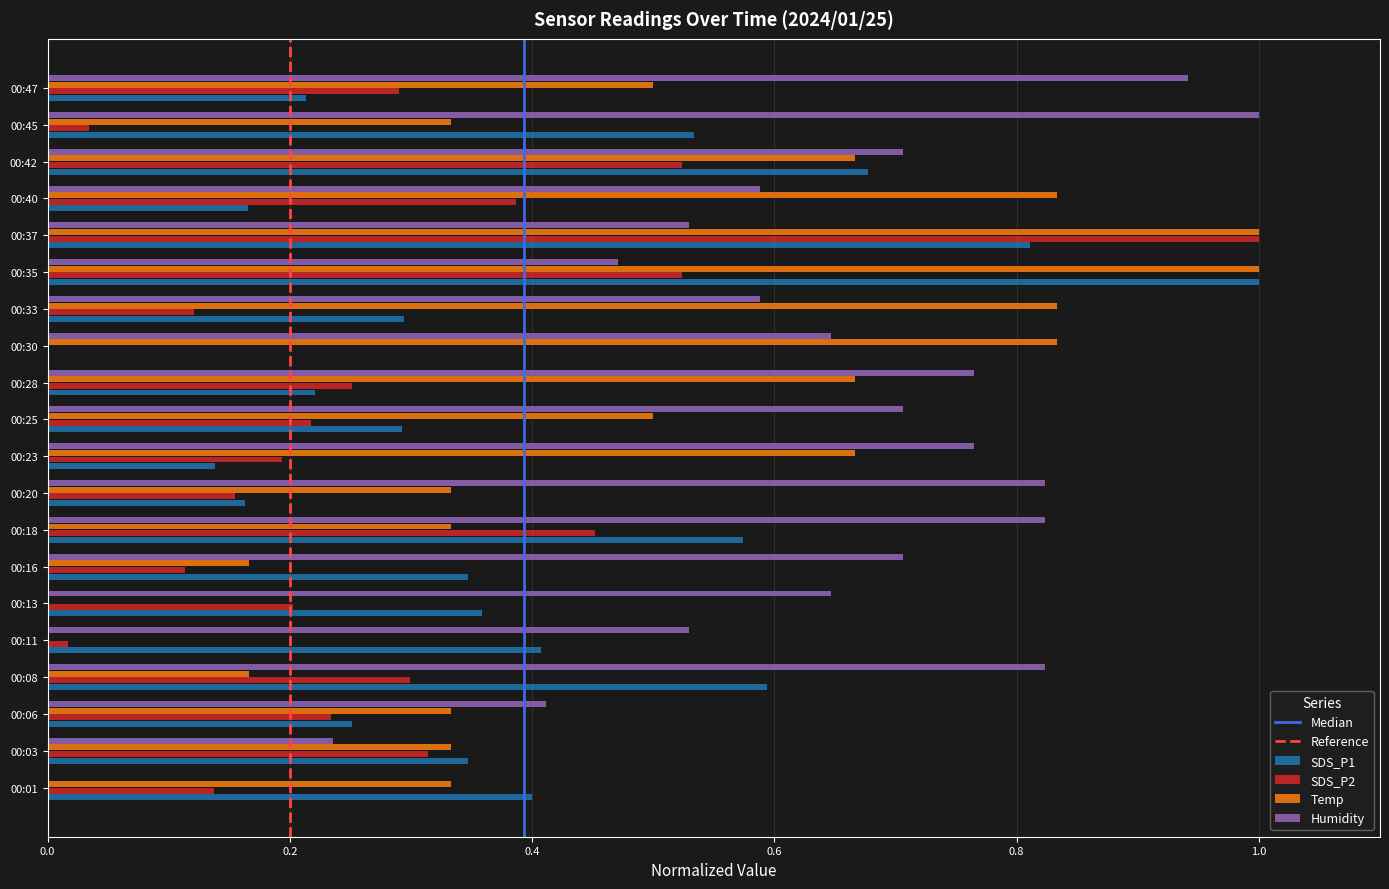

What is the highest value of the SDS_P1 series?

1.0